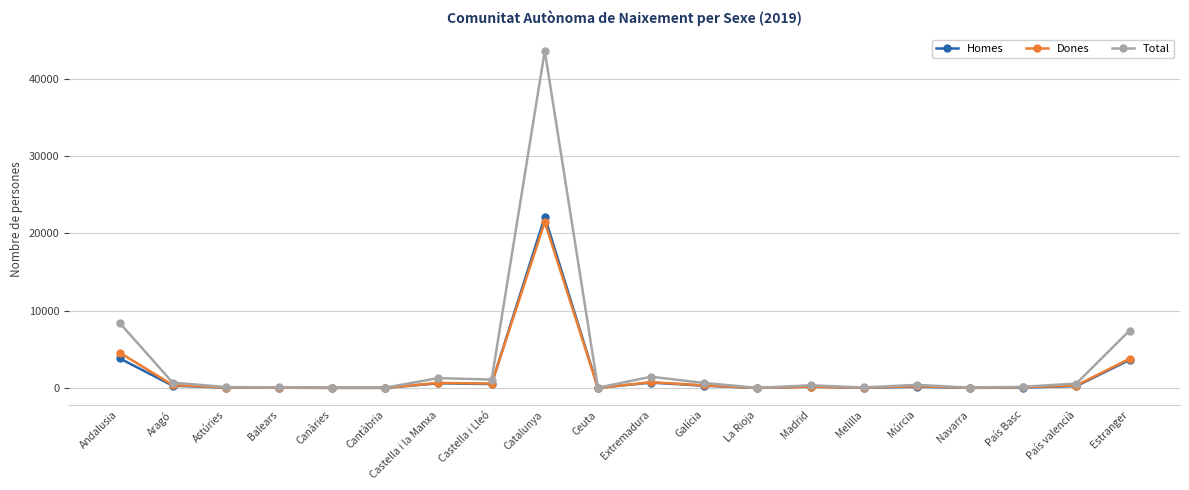

Which series has the largest range (max minus min)?

Total